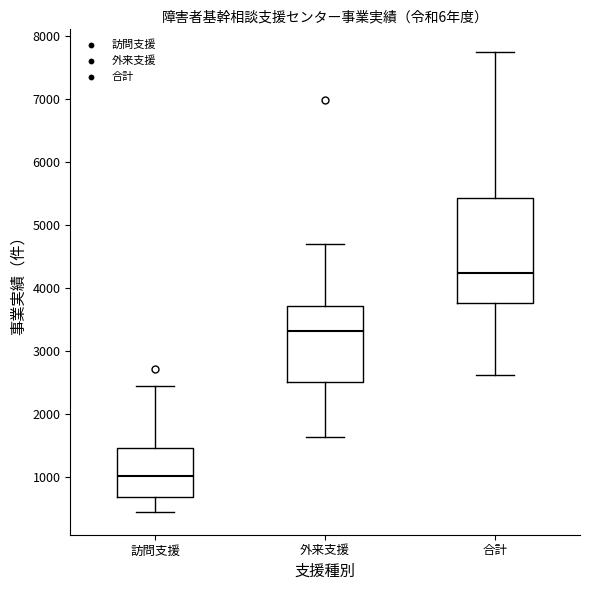

Where is the lower edge of the box for 訪問支援 on the y-axis? The values are not printed on the chart, so give them approximately, as read against the axis.

700